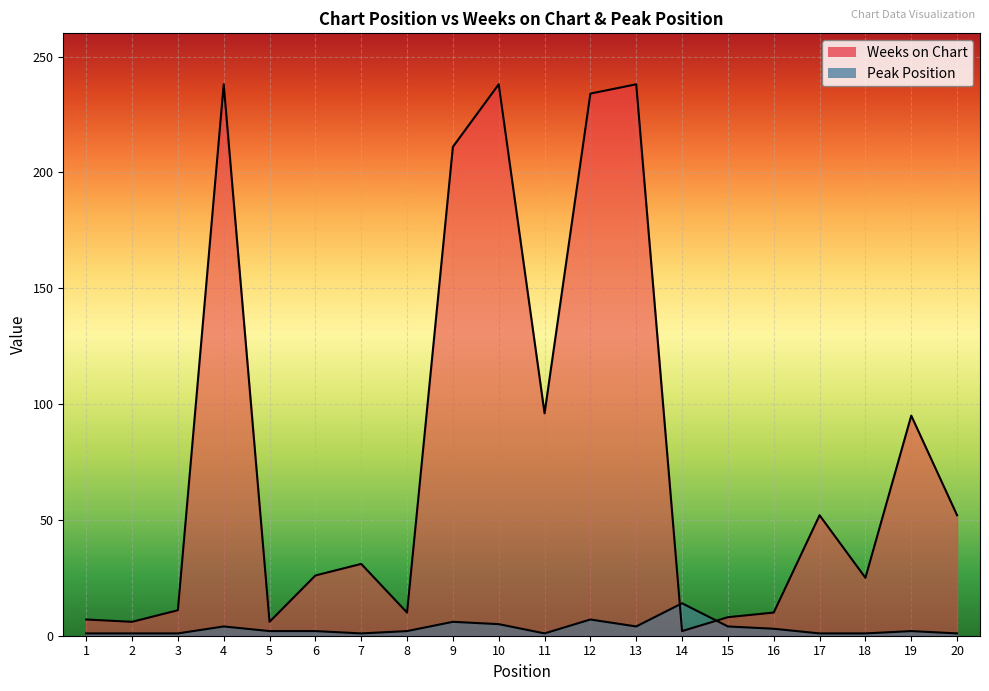

Which category has the highest value across all series?

4